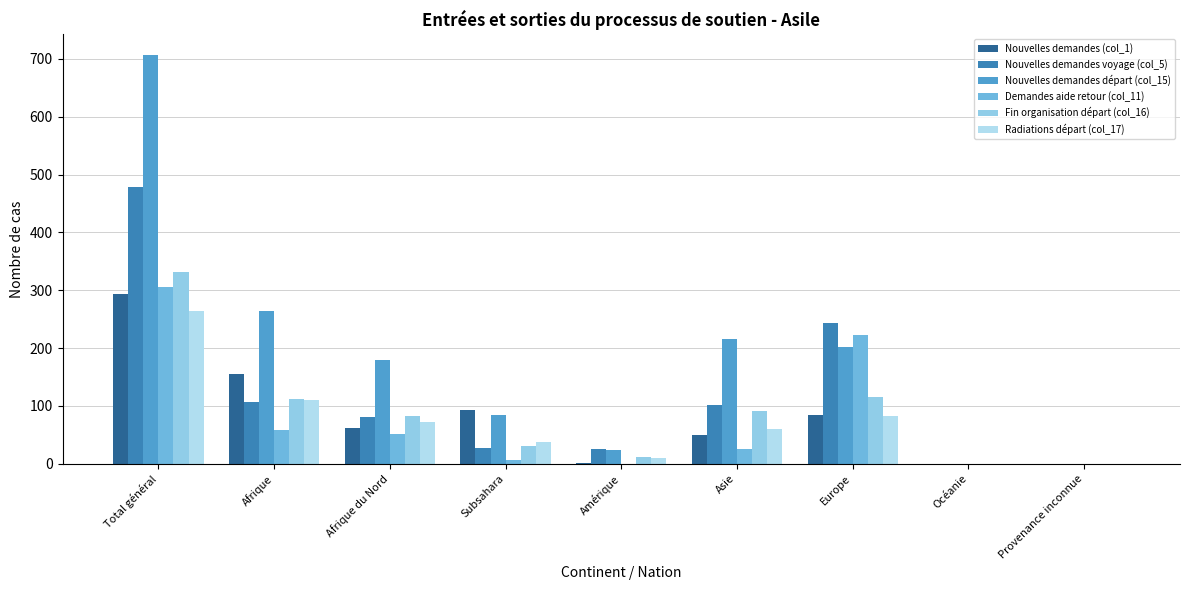

What are all the series names shown in the legend?

Nouvelles demandes (col_1), Nouvelles demandes voyage (col_5), Nouvelles demandes départ (col_15), Demandes aide retour (col_11), Fin organisation départ (col_16), Radiations départ (col_17)